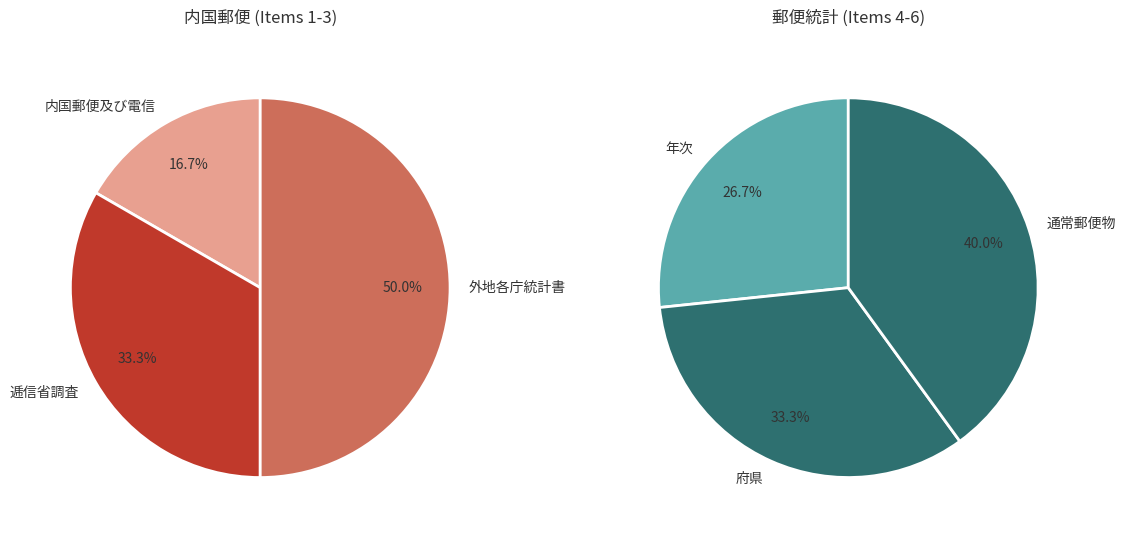

Rank the categories by value from highest to lowest.

通常郵便物, 府県, 年次, 外地各庁統計書, 逓信省調査, 内国郵便及び電信